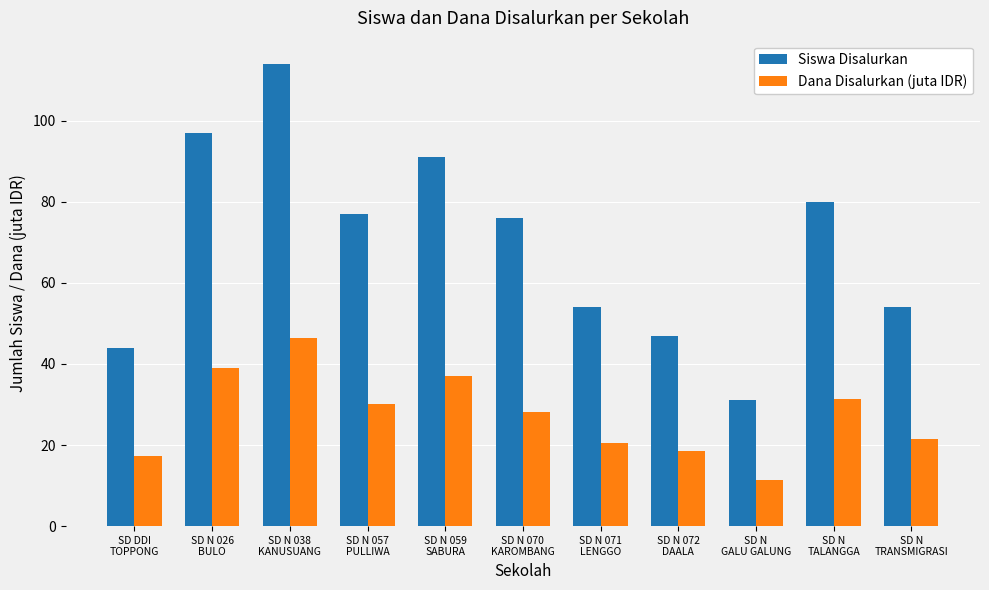

What is the value of the Siswa Disalurkan bar at the 4th from the left?

77.0